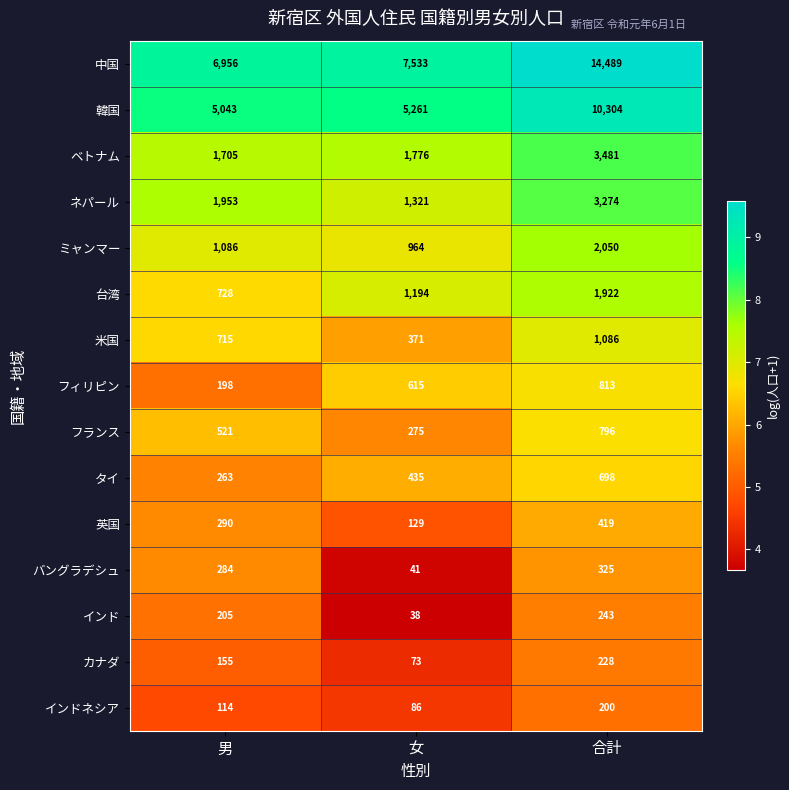

Which series has the largest total across all categories?

中国